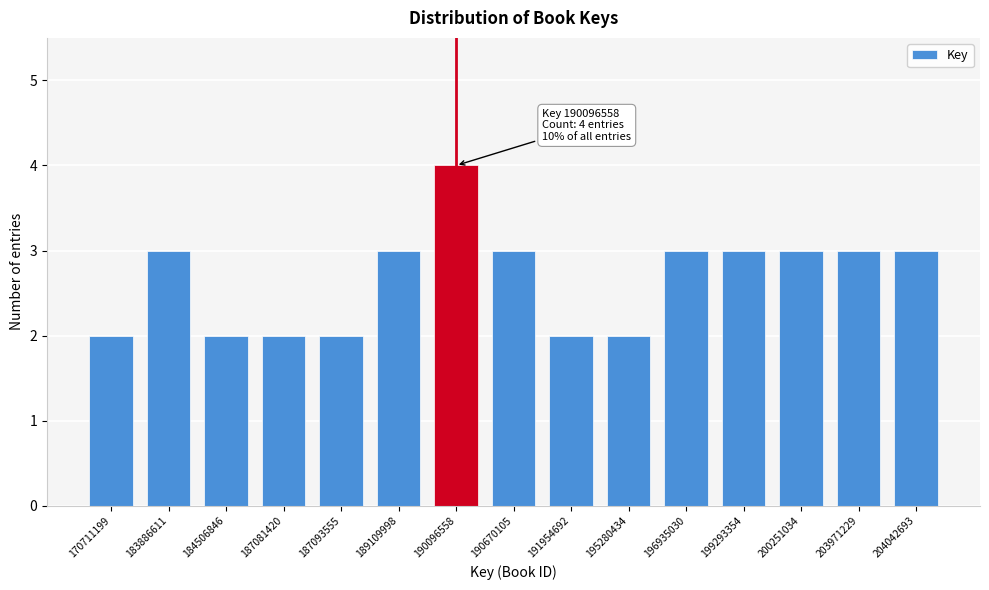

Reading left to right, extract all data points from this chart.

2	3	2	2	2	3	4	3	2	2	3	3	3	3	3